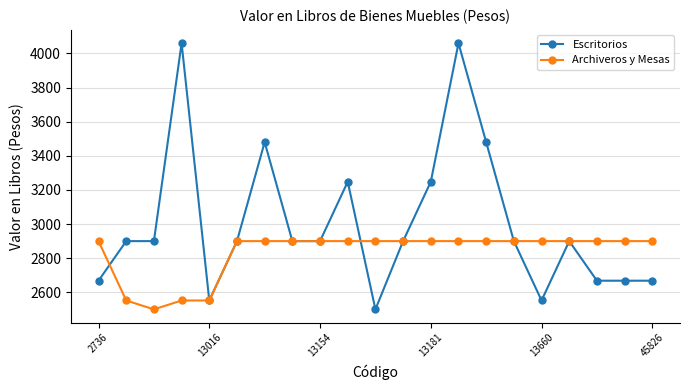

Which series has the largest range (max minus min)?

Escritorios